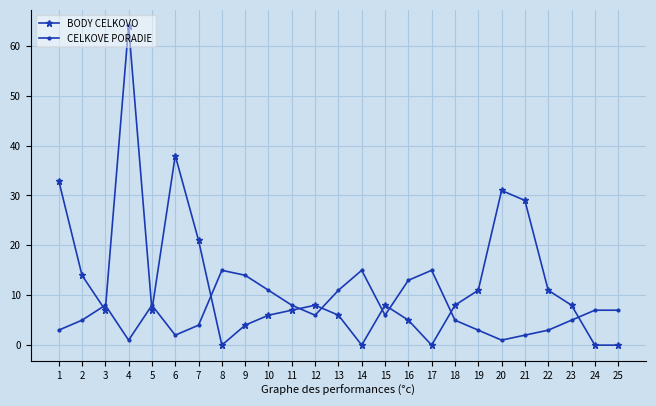

What is the maximum value shown in the chart?

64